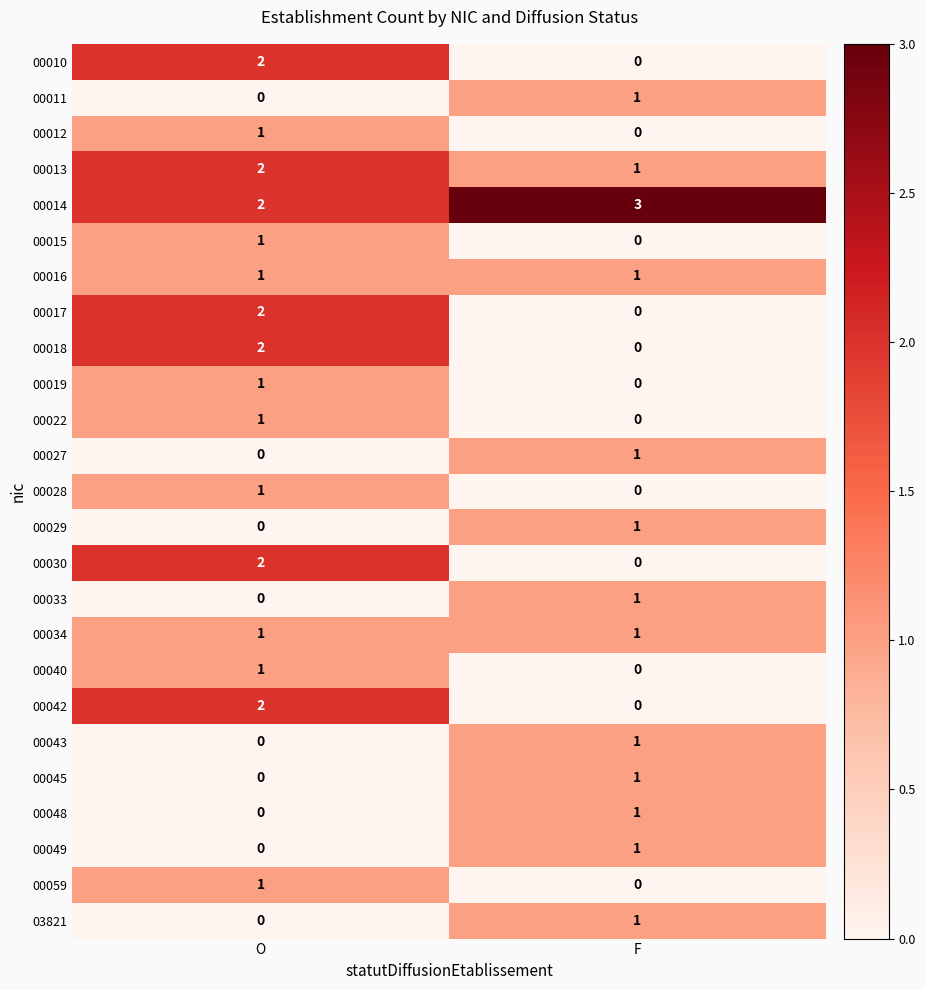

Is it true that 00042 equals 0 at F?

True